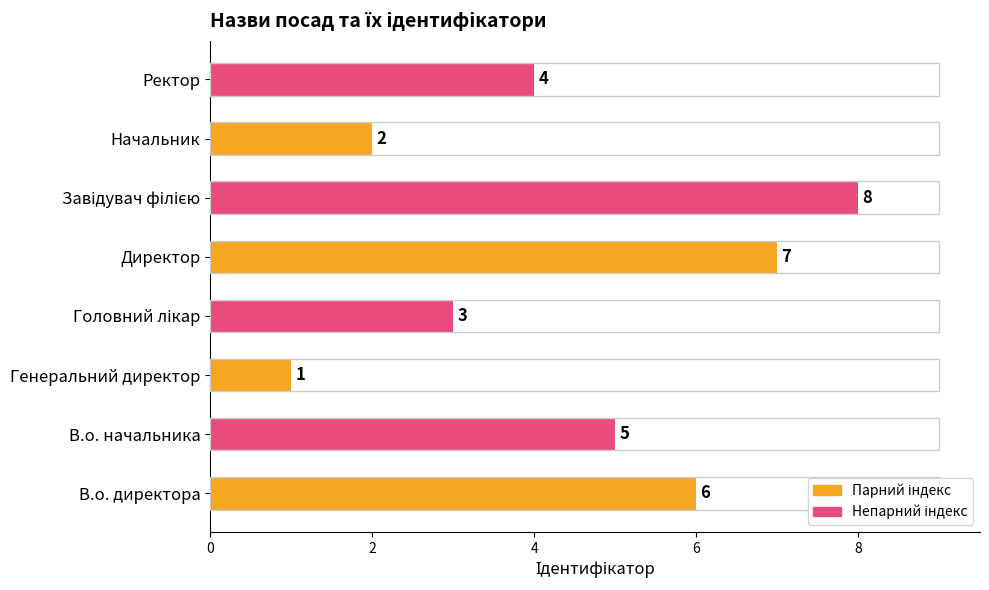

What is the difference between the second highest and second lowest values?

5